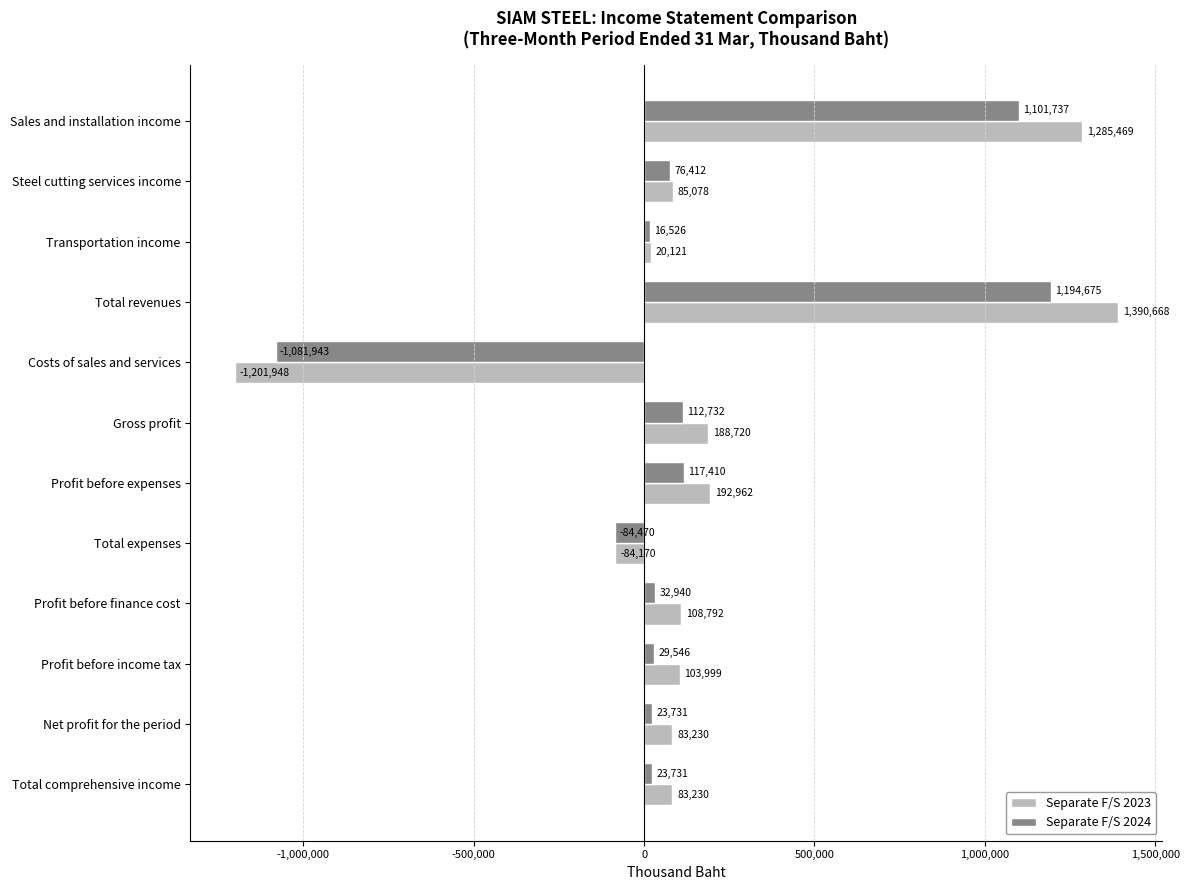

Is the value of Separate F/S 2023 at Net profit for the period greater than the value of Separate F/S 2024 at Total expenses?

Yes